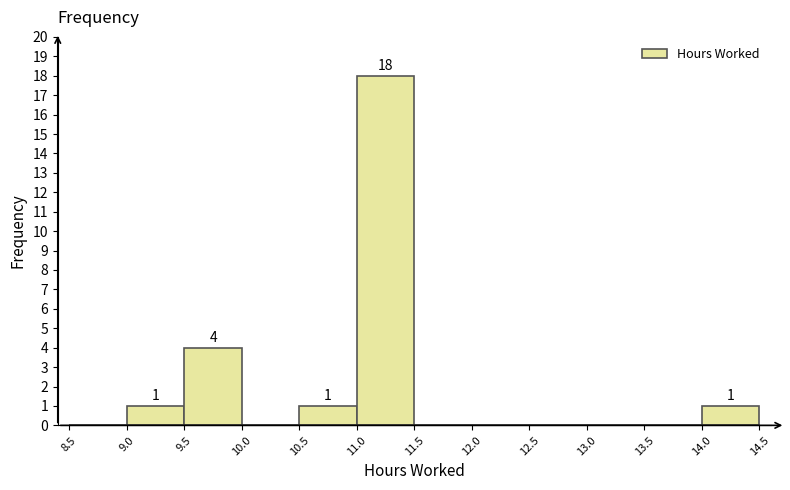

Over which range of the x-axis is the bar tallest?

11.0 to 11.5